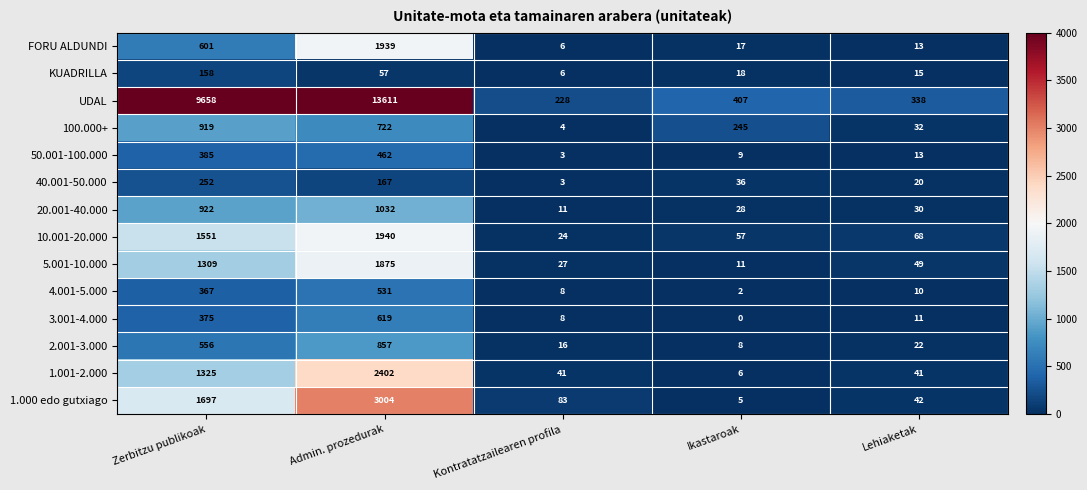

Rank the categories by 3.001-4.000 value from lowest to highest.

Ikastaroak, Kontratatzailearen profila, Lehiaketak, Zerbitzu publikoak, Admin. prozedurak